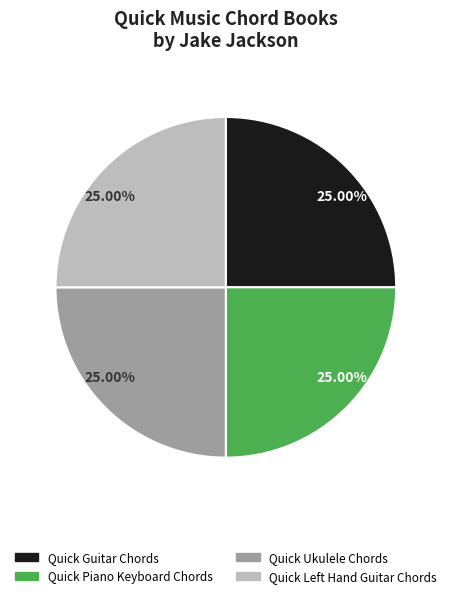

Is there any slice that represents more than half of the pie?

No